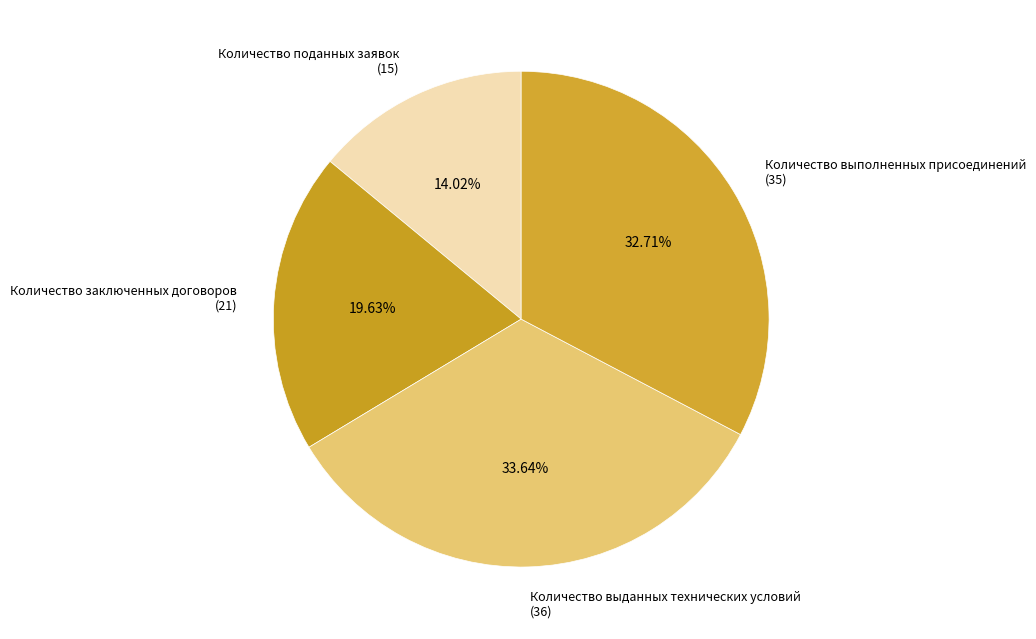

To the nearest percent, what is the difference between the largest and smallest slice percentages?

20%